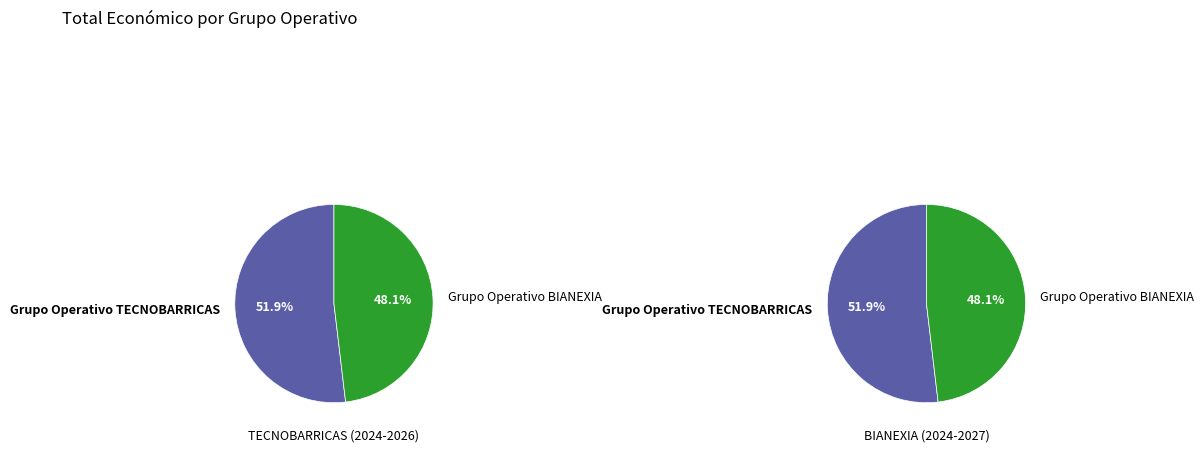

Rank the categories by value from lowest to highest.

Grupo Operativo BIANEXIA, Grupo Operativo TECNOBARRICAS